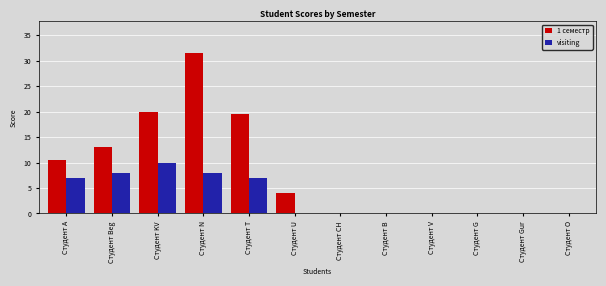

True or false: visiting has a value of 6.7 at Студент O.

False